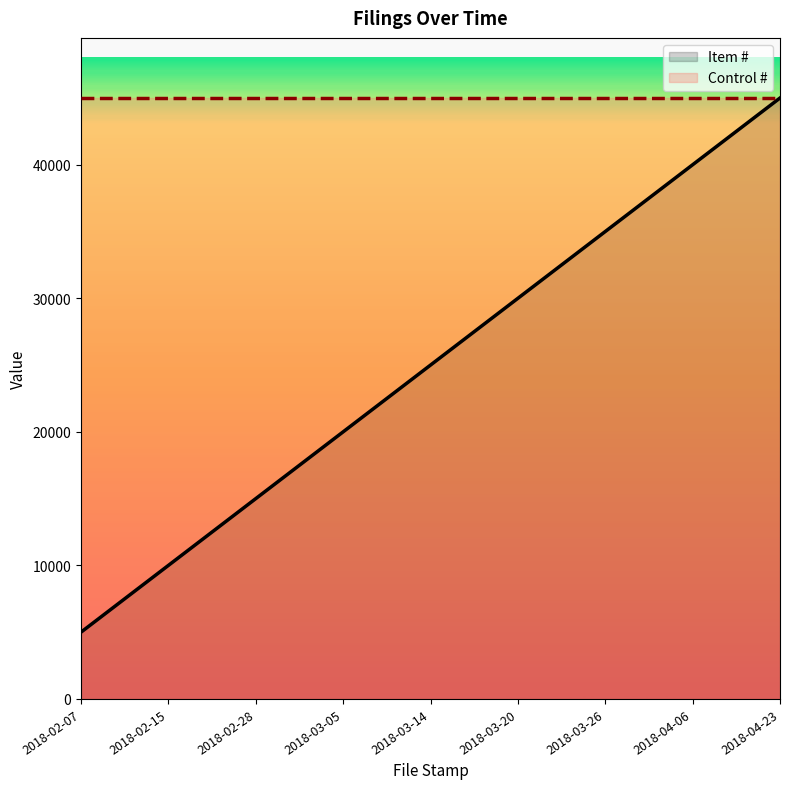

How many distinct data groups are displayed?

2